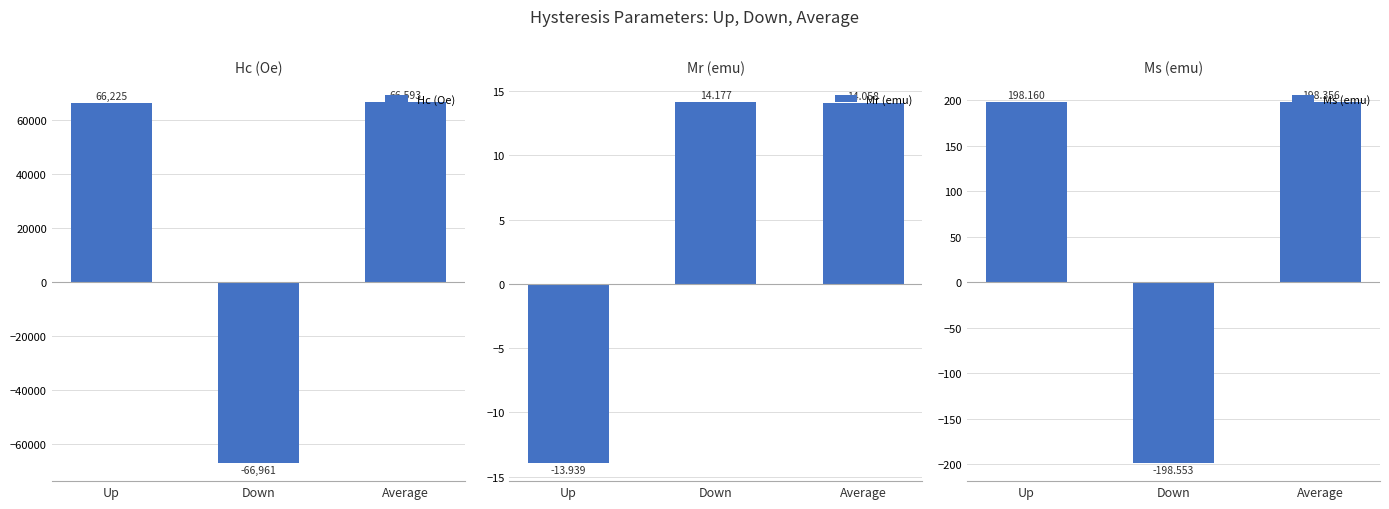

What is the spread (max minus min) of values at Down?

66975.2